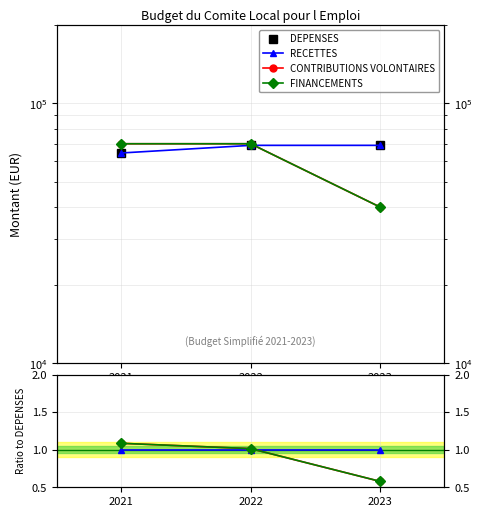

Is the value of RECETTES at 2023 greater than the value of FINANCEMENTS at 2023?

Yes